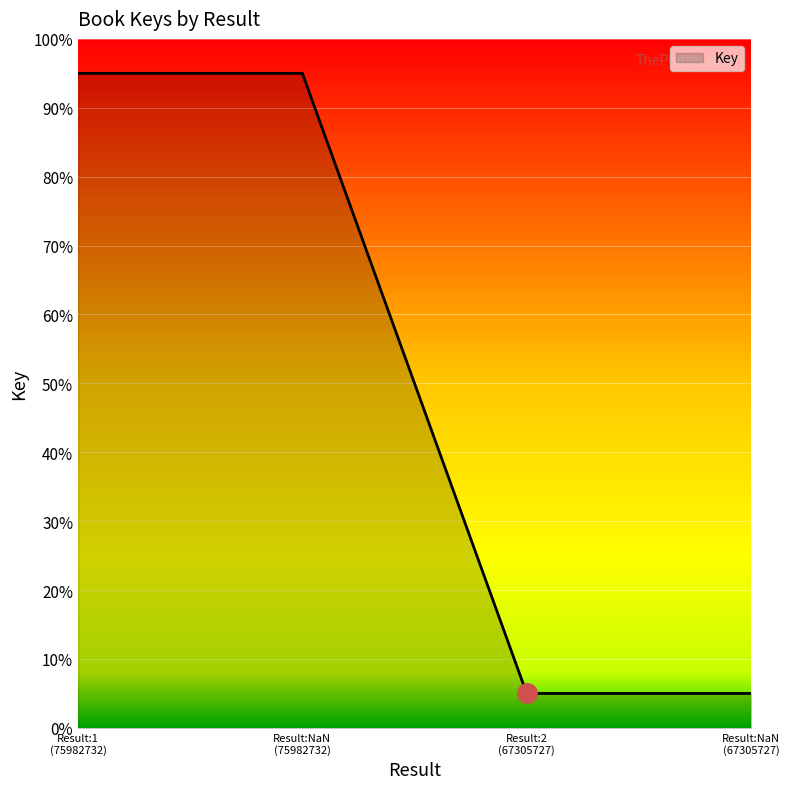

What is the difference between the second highest and minimum values?

90